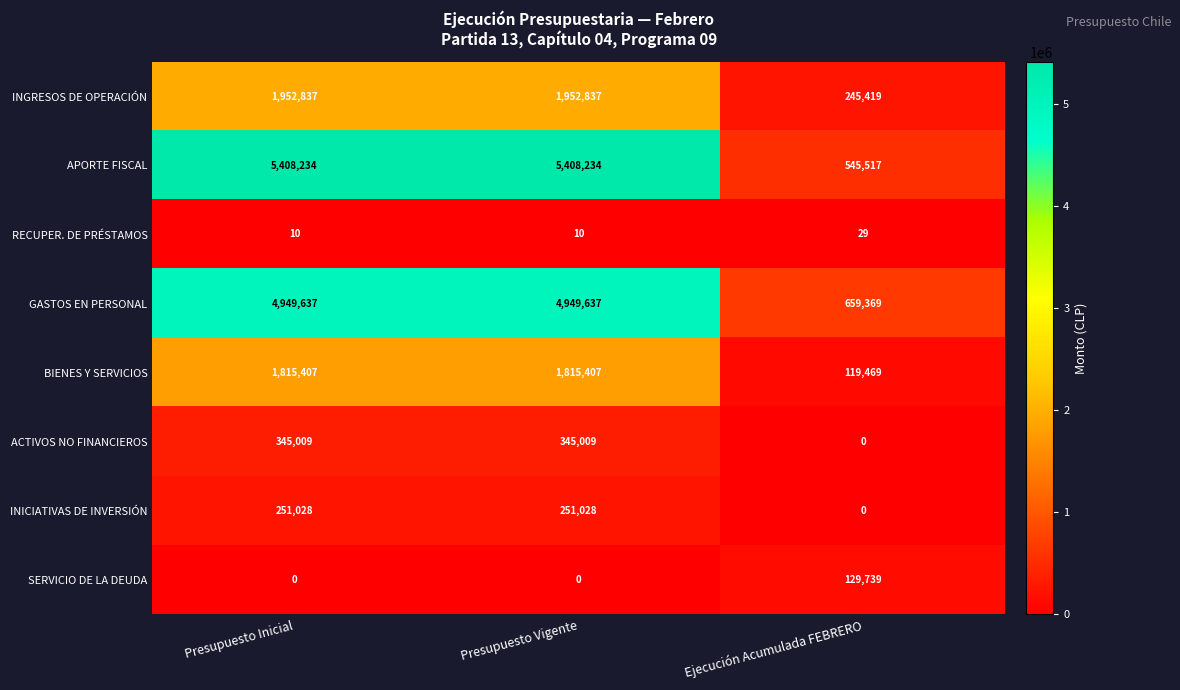

What is the greatest value displayed?

5408234